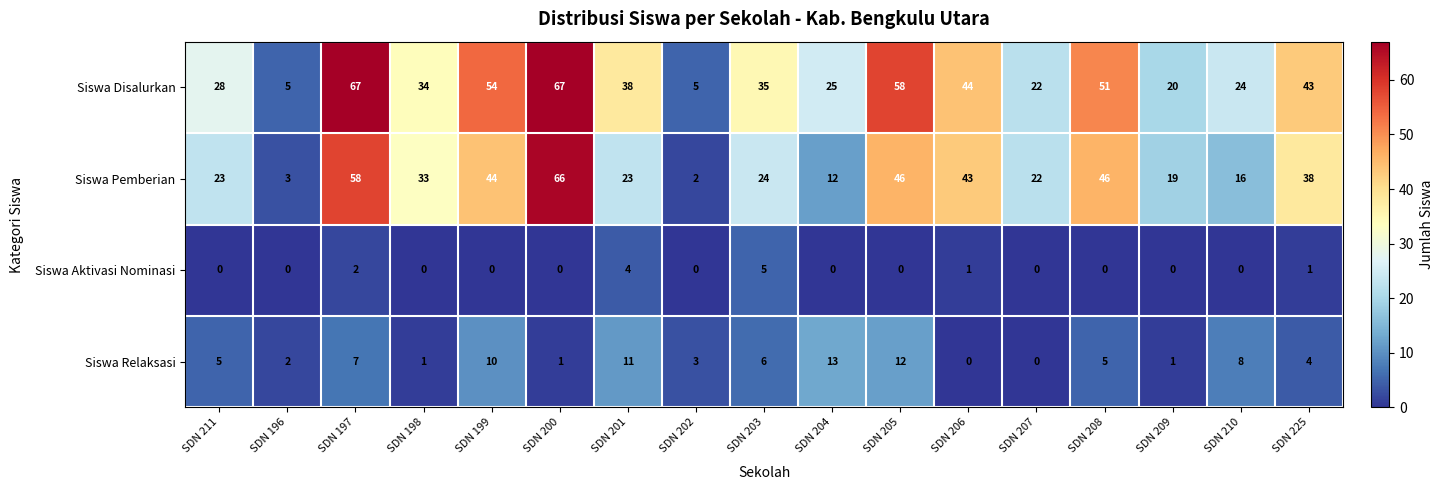

What is the spread (max minus min) of values at SDN 205?

58